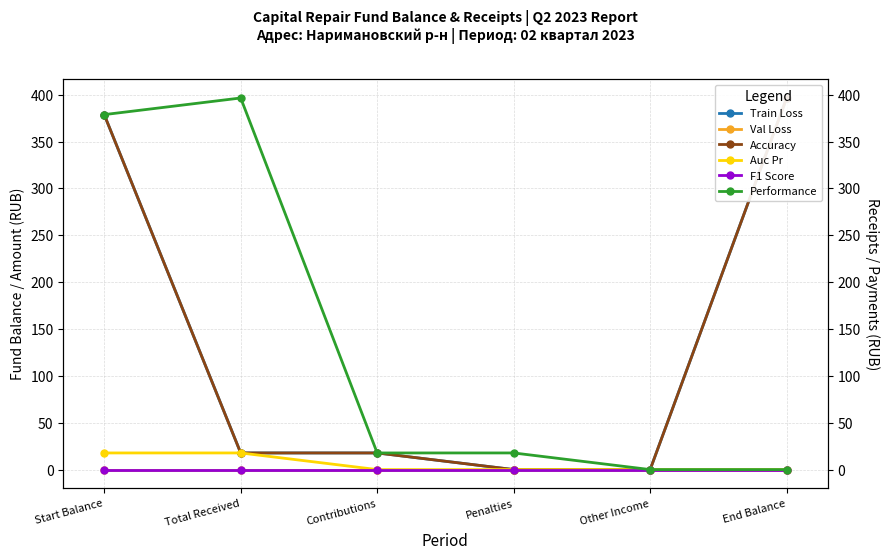

What is the sum of all Auc Pr values?

35.5